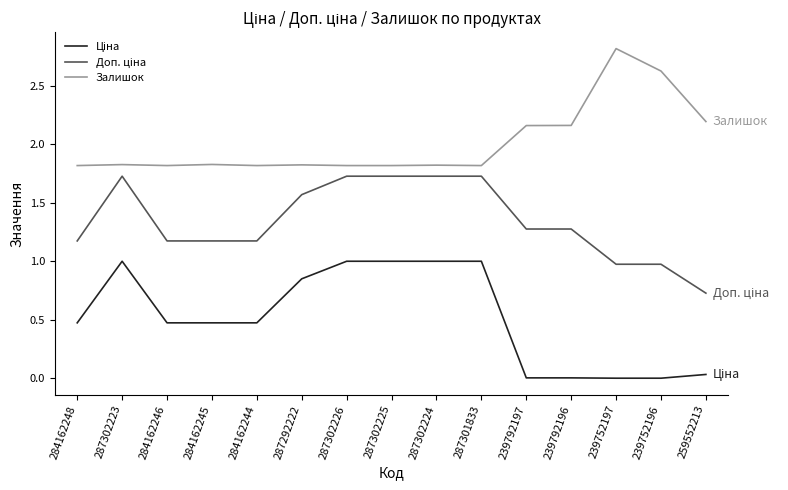

What is the difference between the maximum and minimum values in the Залишок series?

1.0